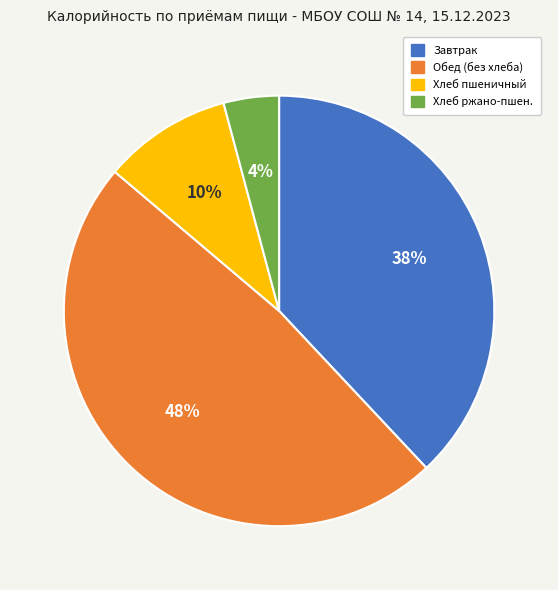

Is there any slice that represents more than half of the pie?

No